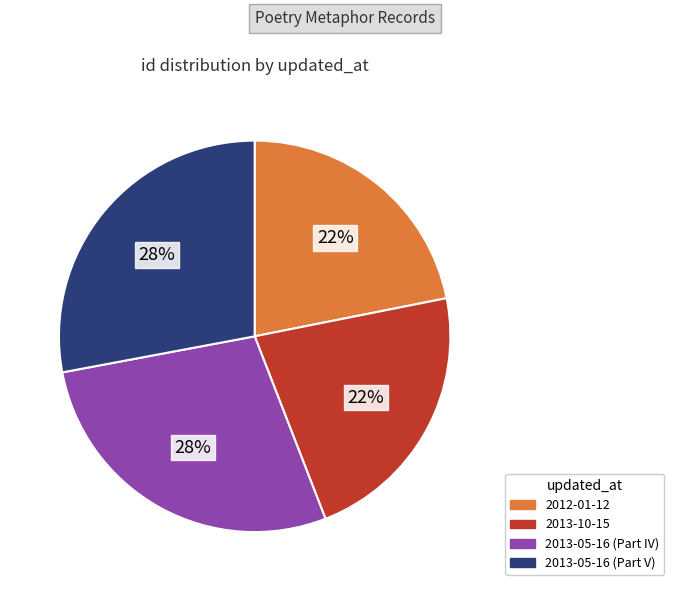

Is it true that 2013-05-16 (Part V) is 36% of the pie?

False